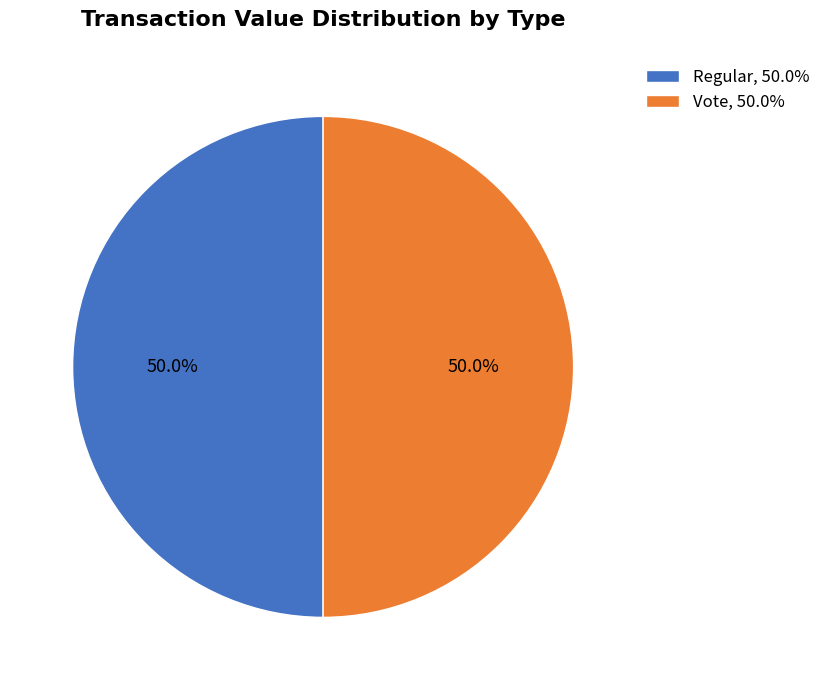

What percentage is NOT represented by Vote, 50.0%?

50.0%